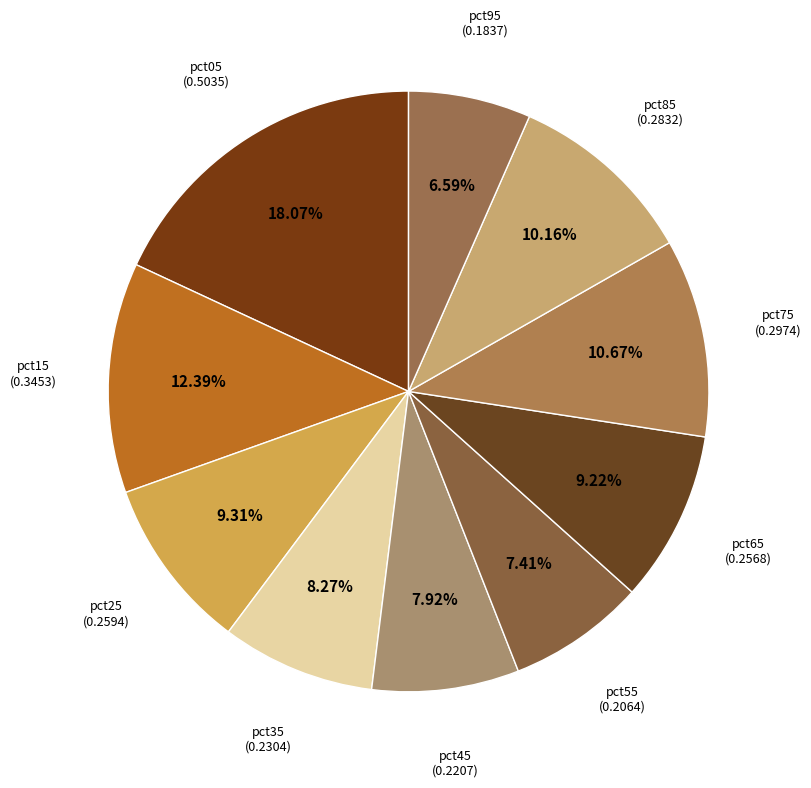

Combined, what portion of the pie is pct85 and pct75?

20.8%